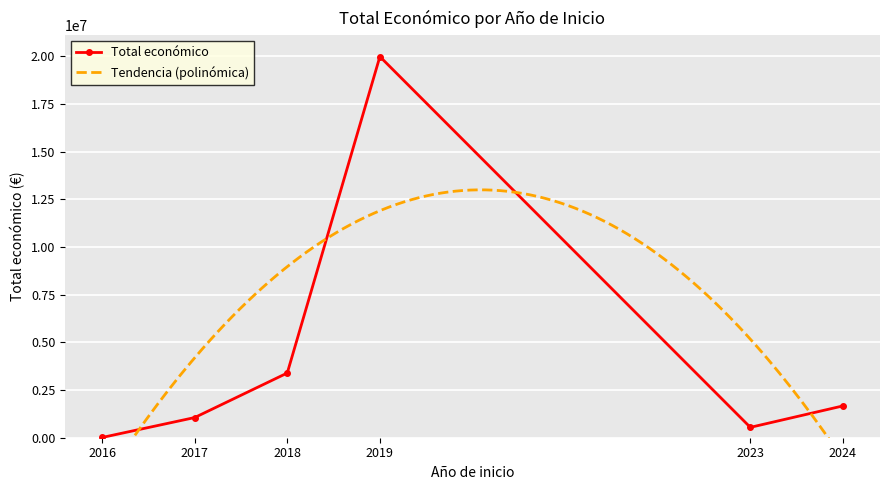

The value at 2018 is 215943. True or false?

False